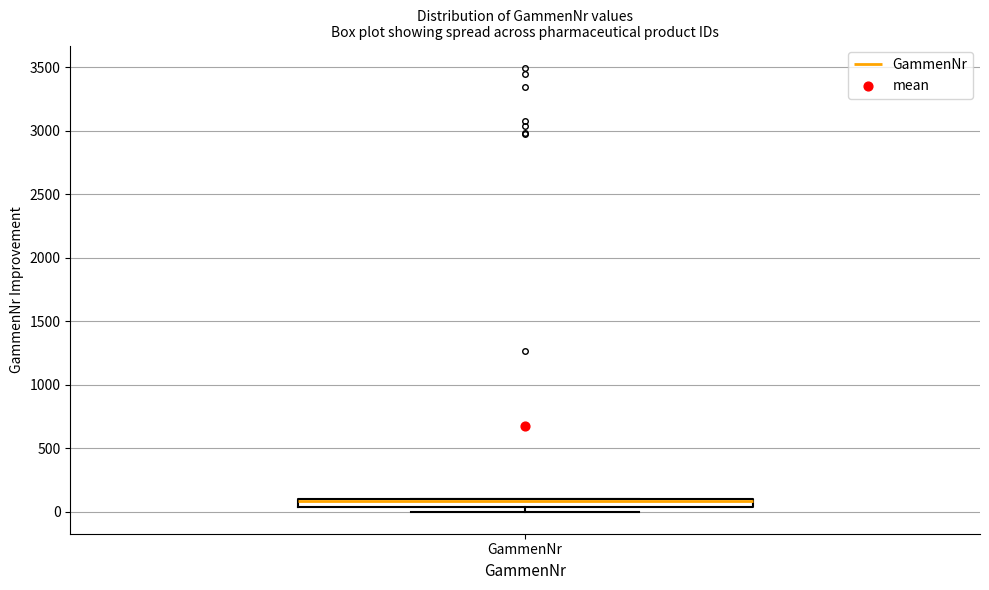

Where is the lower edge of the box for GammenNr on the y-axis? The values are not printed on the chart, so give them approximately, as read against the axis.

50